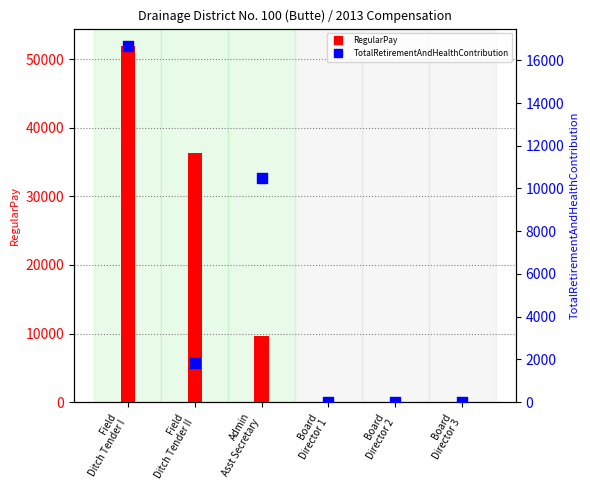

Which series has the largest total across all categories?

RegularPay